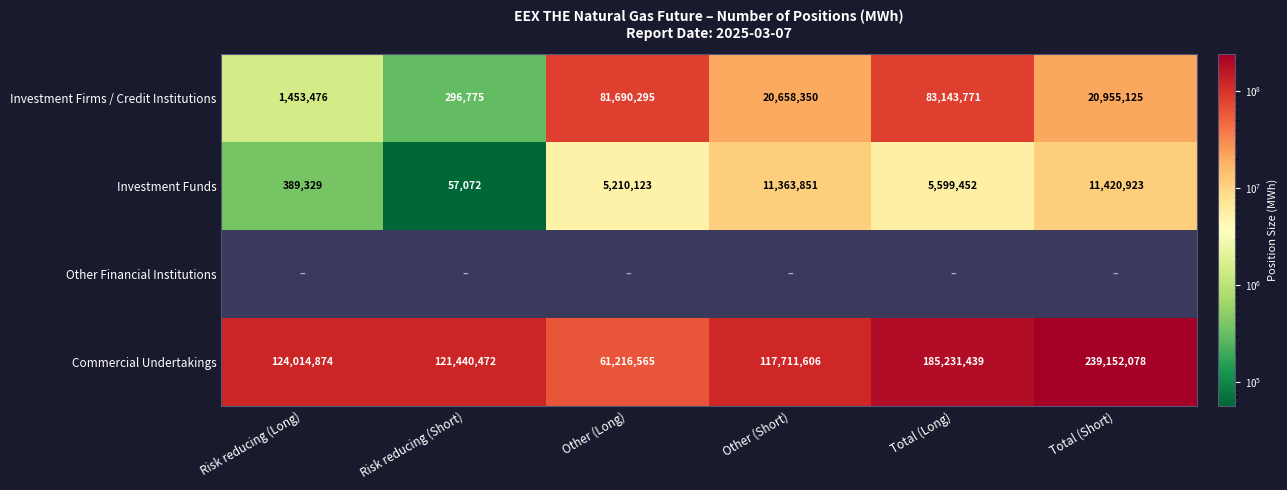

What is the minimum value shown in the chart?

57072.0